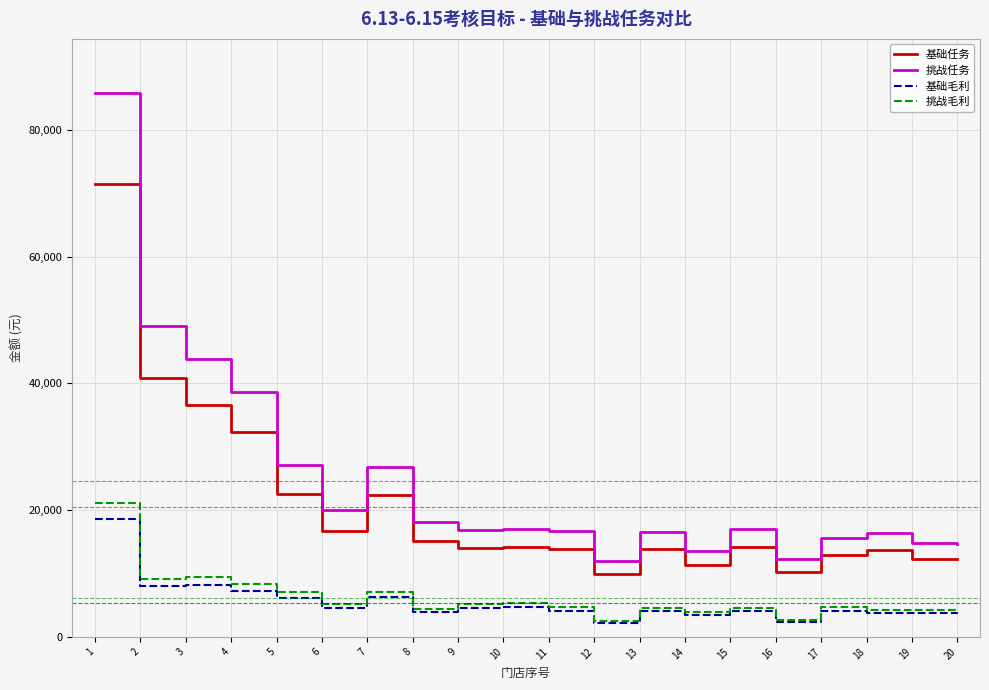

The 挑战任务 series shows 27091.8 at 5. True or false?

True